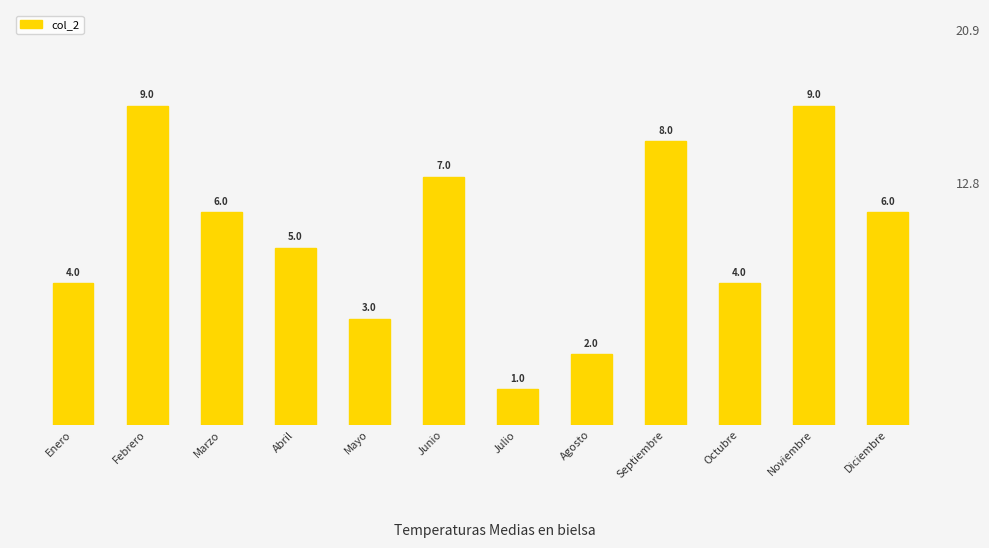

True or false: the data shows 1 at Julio.

True